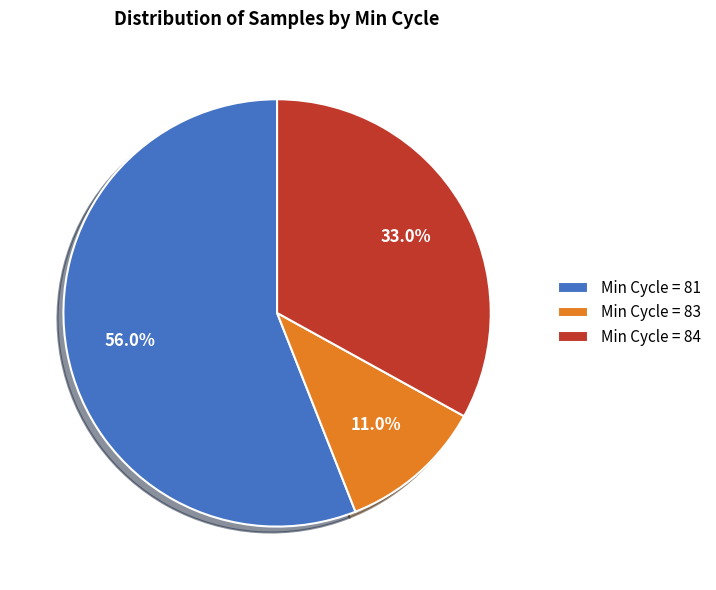

Is the sum of Min Cycle = 83 and Min Cycle = 81 greater than half?

Yes